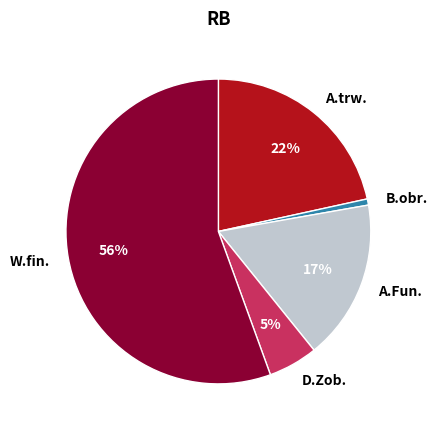

True or false: A.trw. accounts for 30% of the total.

False